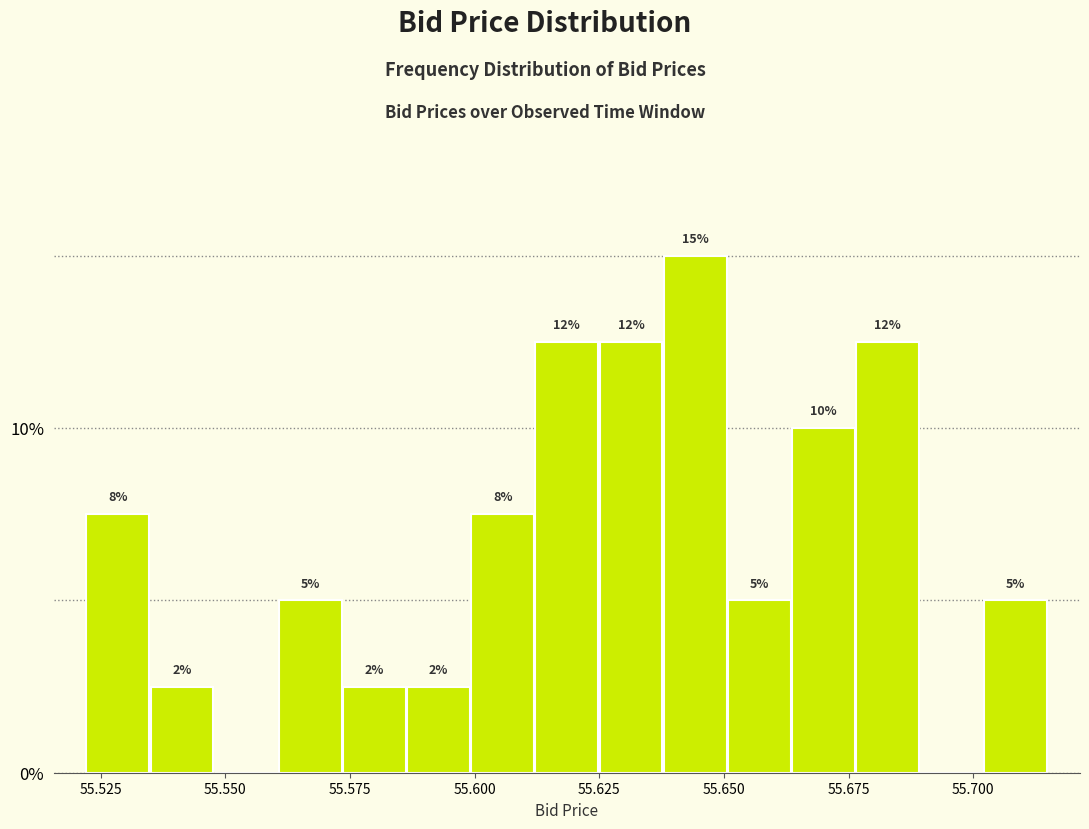

Read against the x-axis, roughly where is the centre of the tallest bar?

55.645